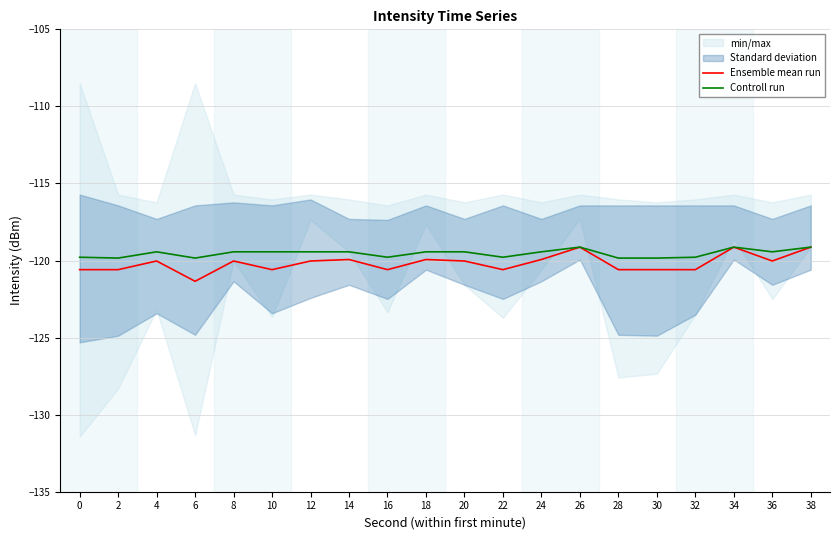

What is the highest value of the Controll run series?

-119.1